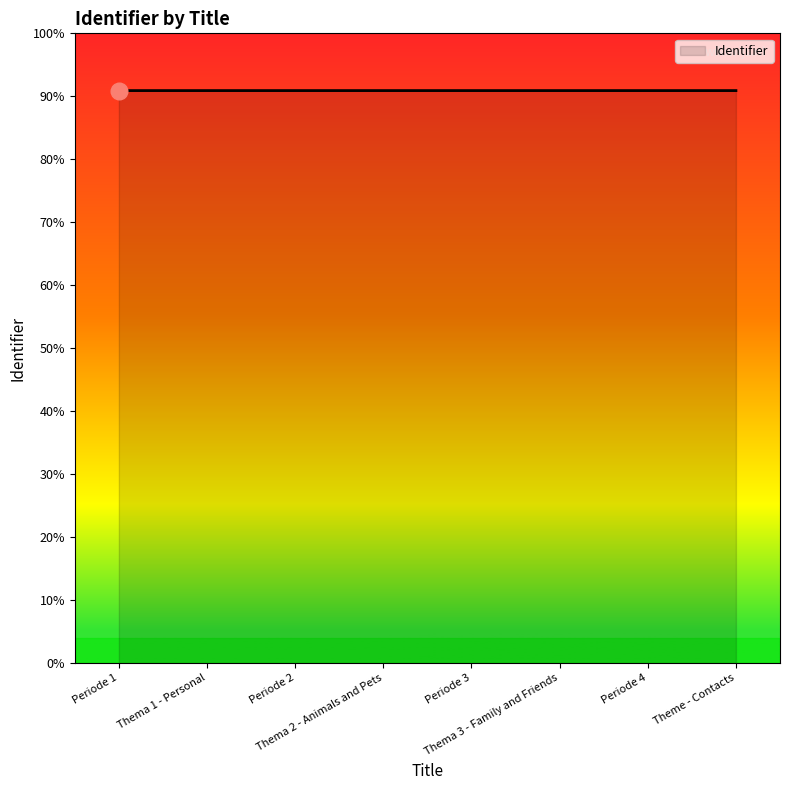

What position from the right is Thema 2 - Animals and Pets?

5